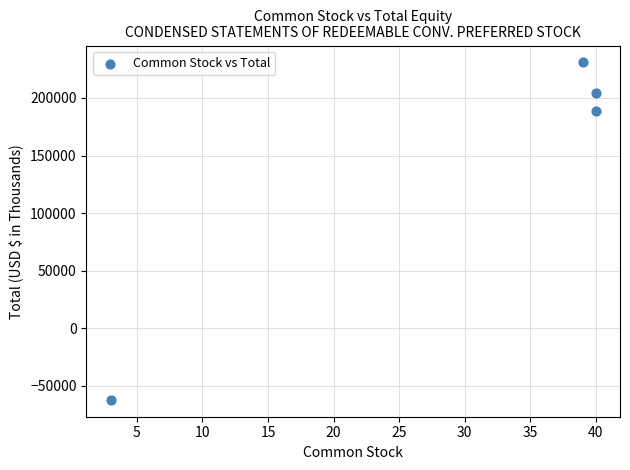

What is the range of X values (max minus min)?

37